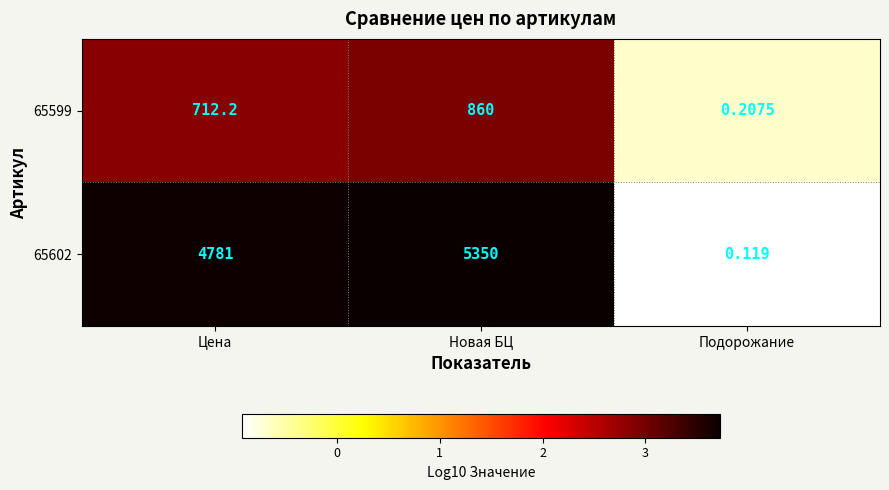

Rank the categories by 65599 value from lowest to highest.

Подорожание, Цена, Новая БЦ